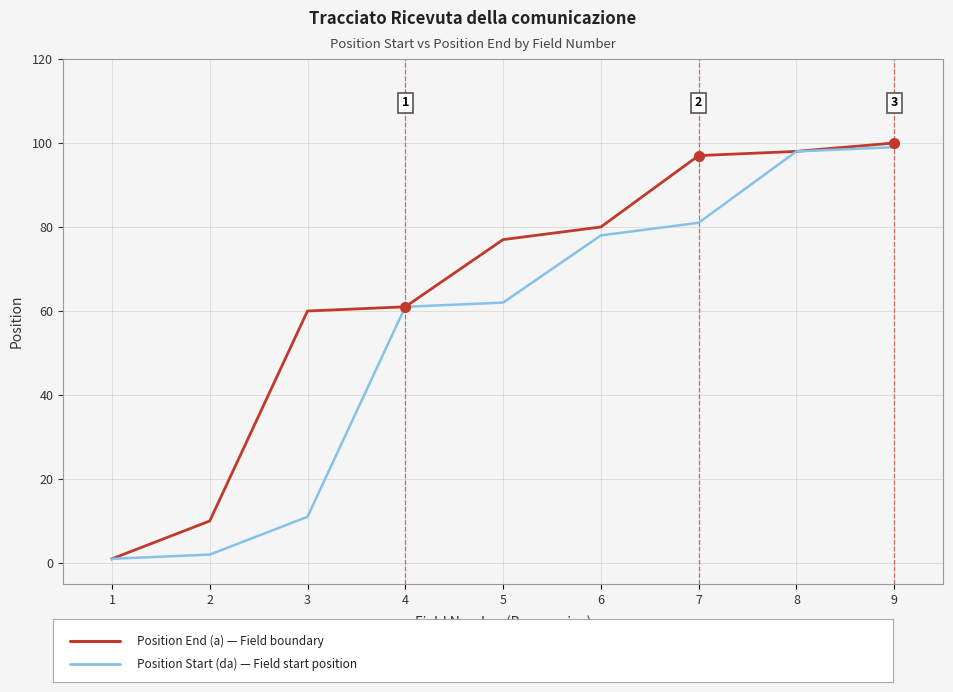

Reading left to right, extract all data points from this chart.

Position End (a): 1	10	60	61	77	80	97	98	100
Position Start (da): 1	2	11	61	62	78	81	98	99